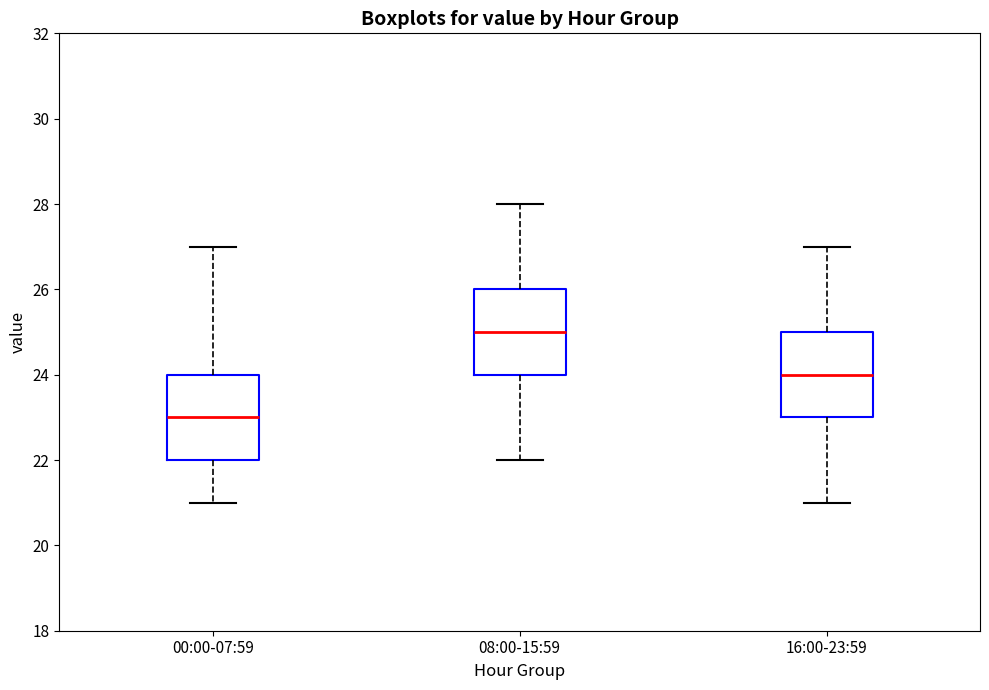

Which box's median line is the highest?

08:00-15:59